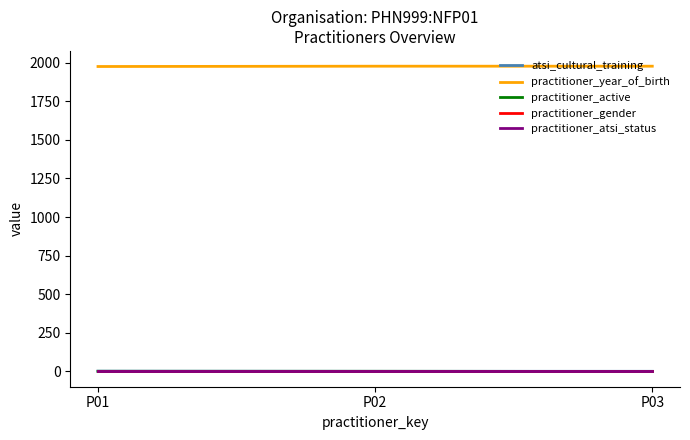

At how many categories does at least one series exceed 1536?

3